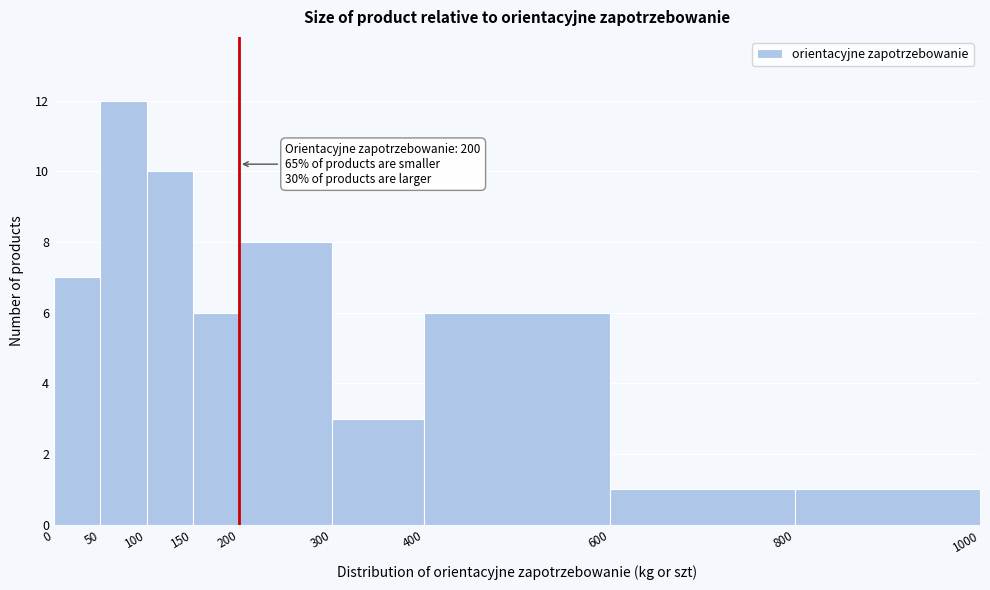

Which range on the x-axis has the tallest bar?

50 to 100